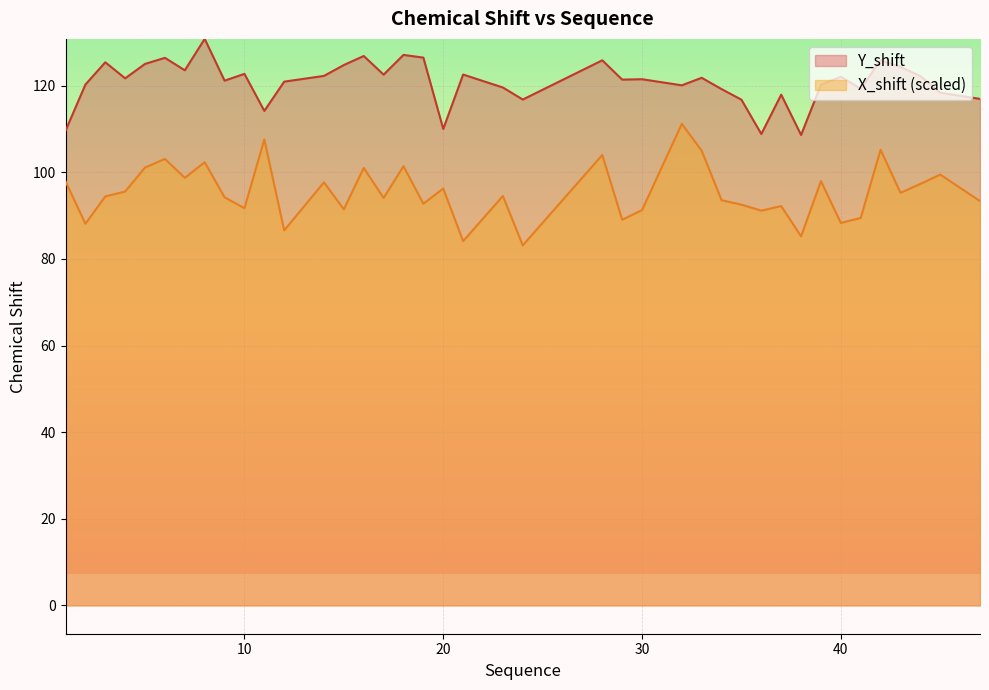

Rank the series by their maximum value, from highest to lowest.

Y_shift, X_shift (scaled)